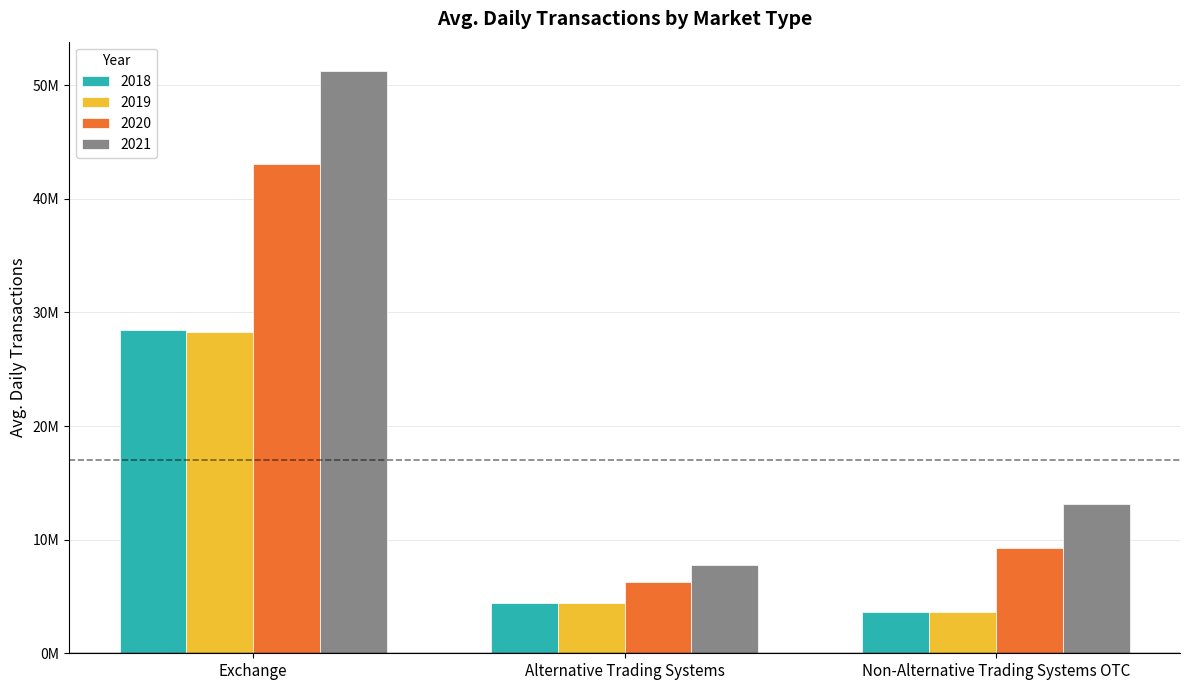

What are all the series names shown in the legend?

2018, 2019, 2020, 2021